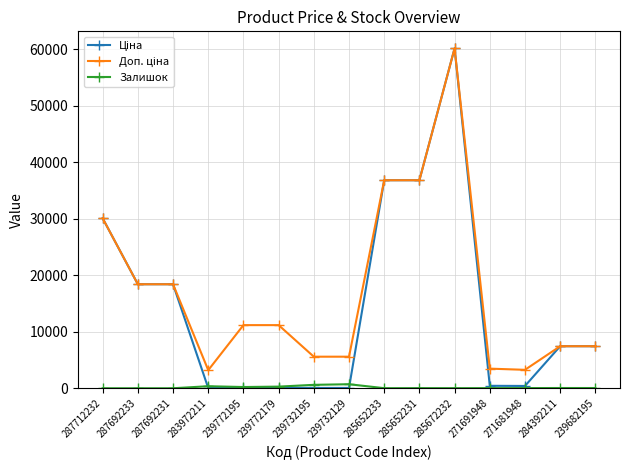

At which category is the sum across all series the highest?

285672232